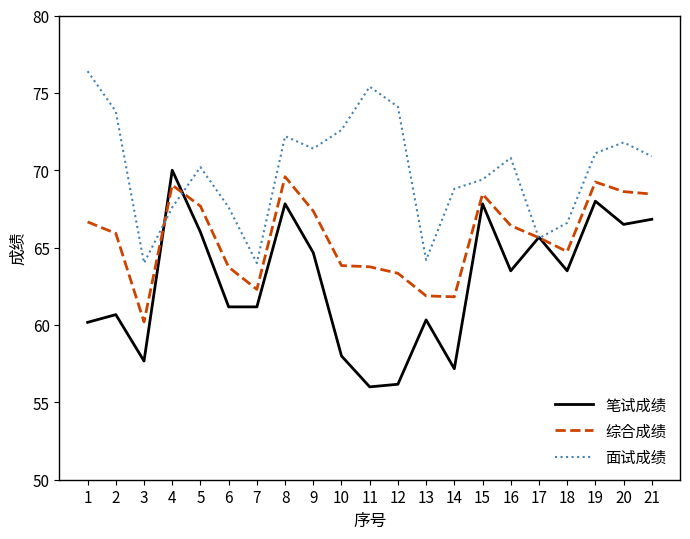

Does the chart have visible grid lines?

No